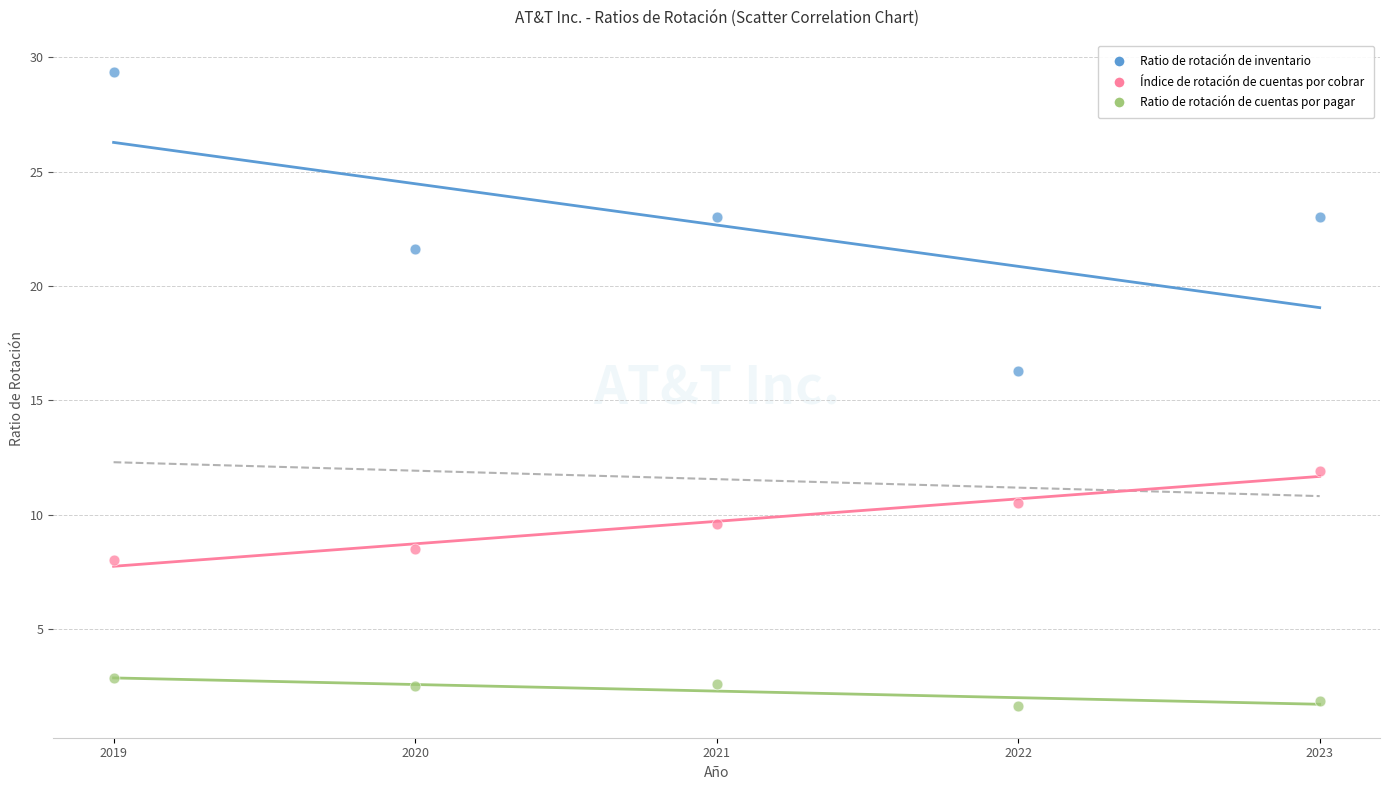

Across all data points, what is the range of X values (max minus min)?

4.0